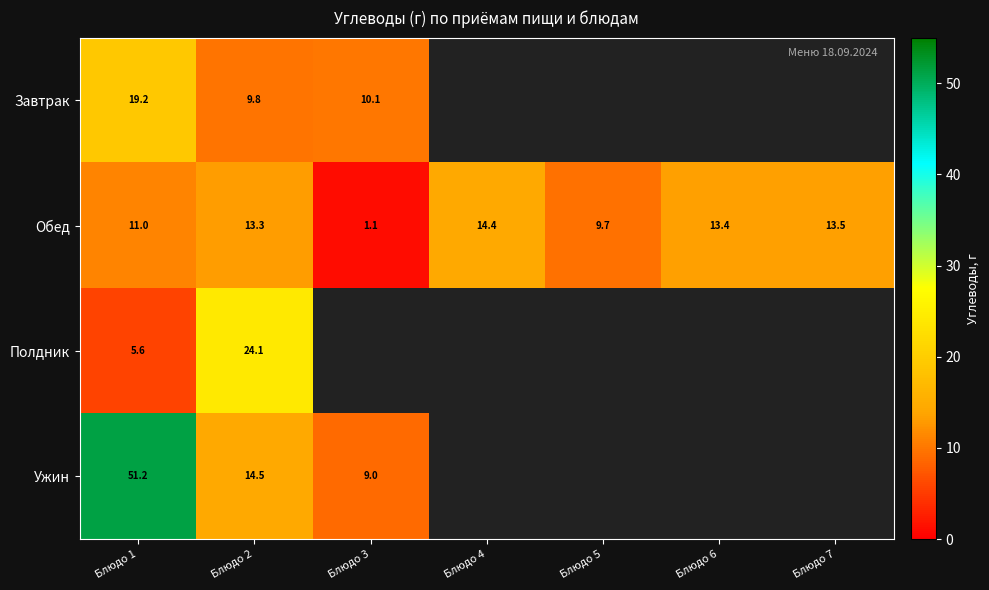

What is the minimum value for Завтрак?

9.8